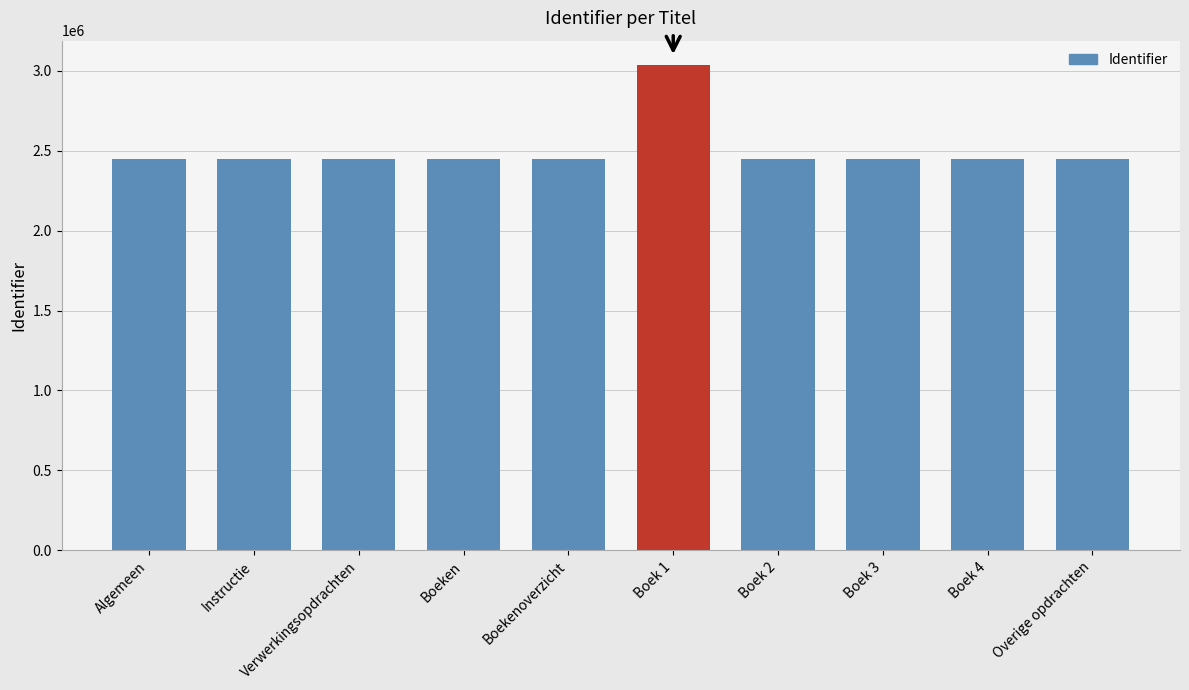

What is the value of the 5th bar from the left?

2447067